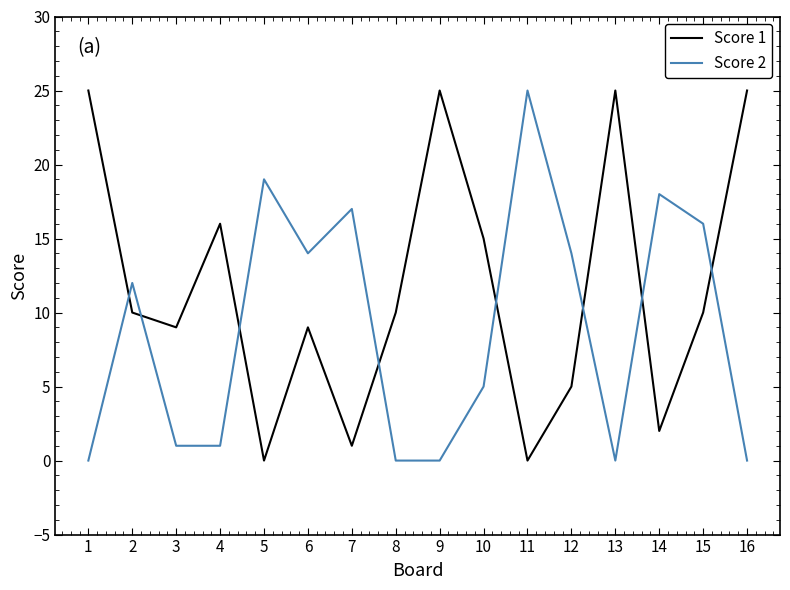

What is the total value across all series at 7?

18